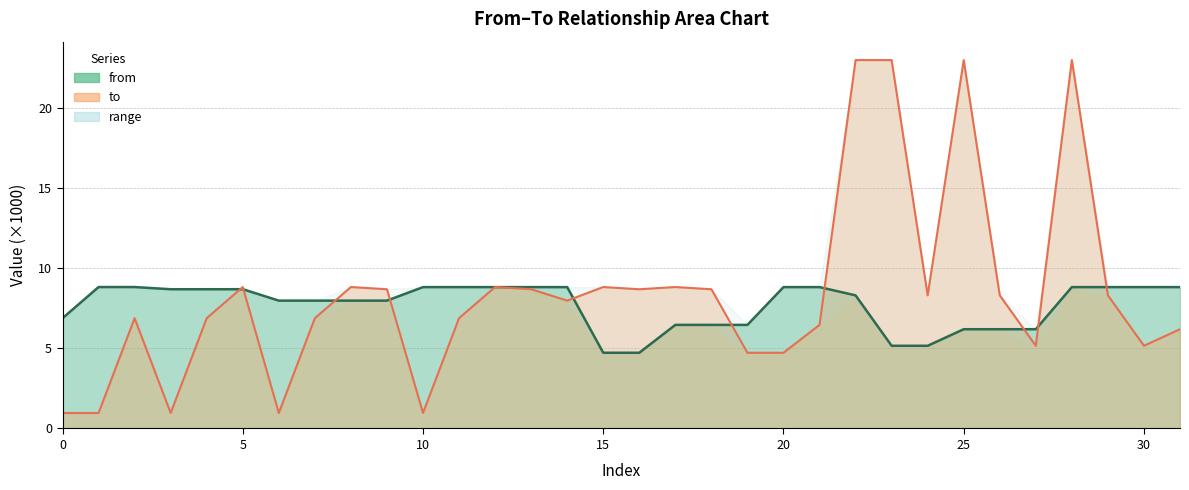

Between 8830 and 5166, which is larger?

8830